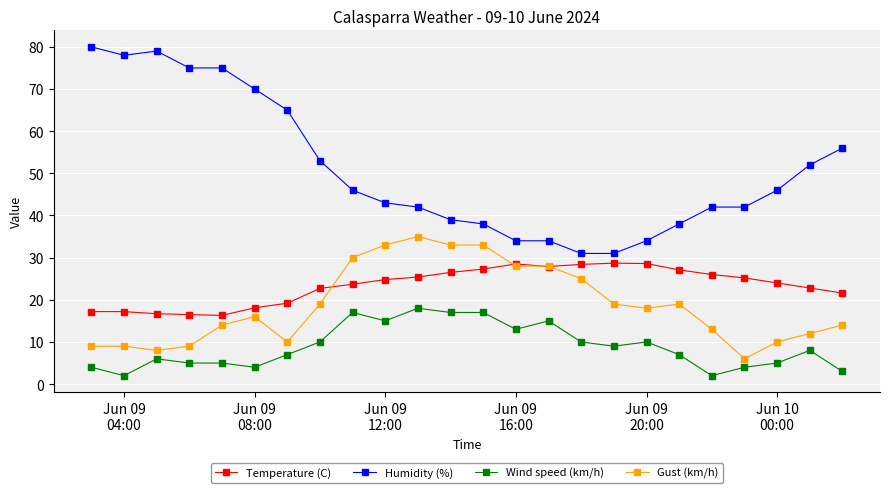

What is the minimum value shown in the chart?

2.0